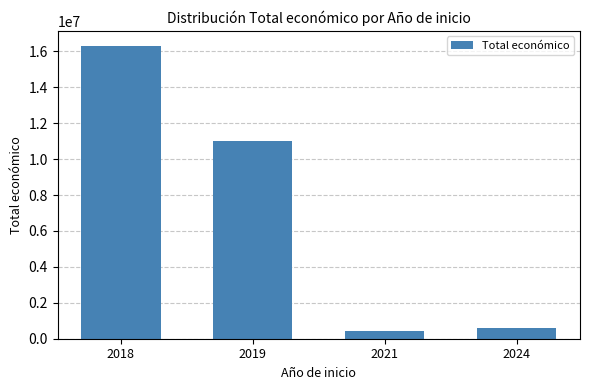

What is the difference between the maximum and minimum values?

15886156.0